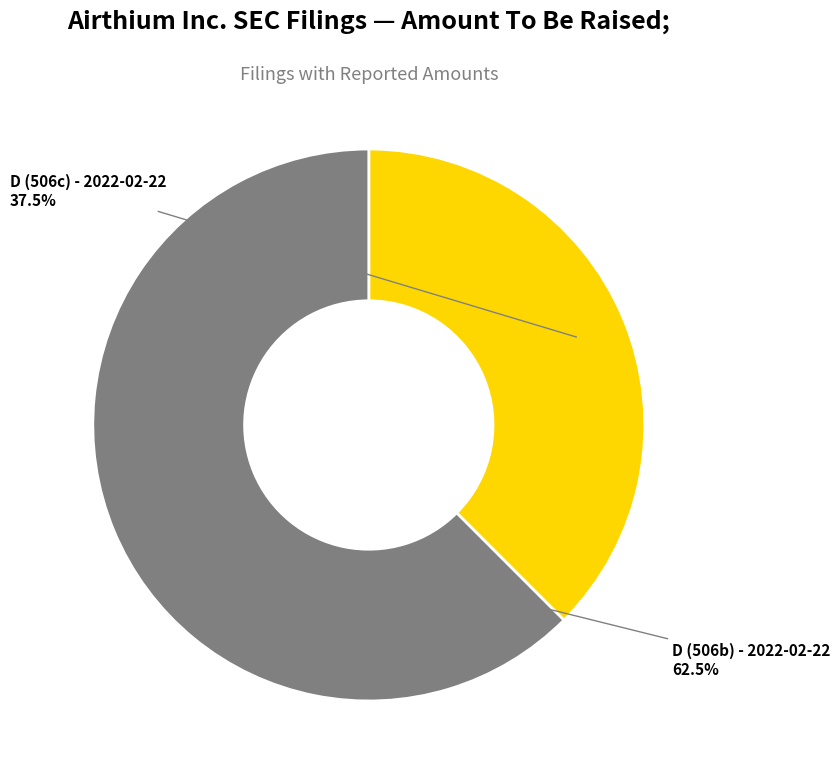

How many slices are in this pie chart?

2